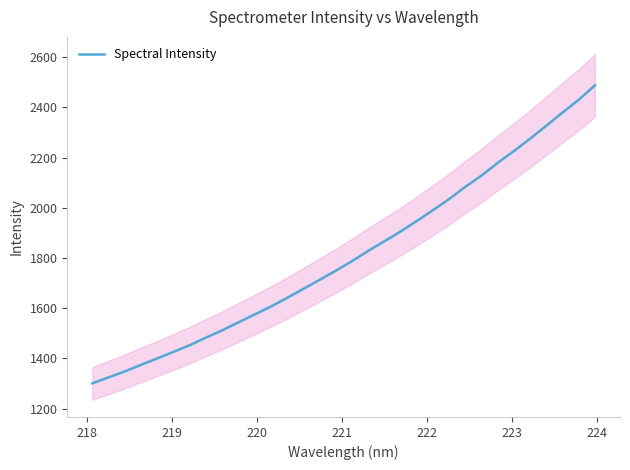

What is the highest value of the Spectral Intensity series?

2487.6